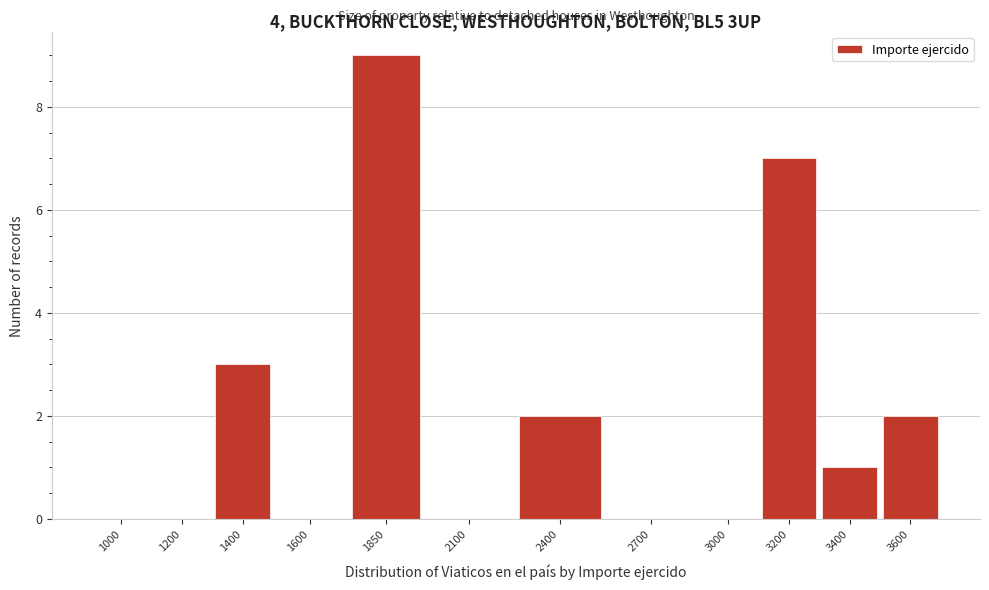

Reading left to right, extract all data points from this chart.

1000=0	1200=0	1400=3	1600=0	1850=9	2100=0	2400=2	2700=0	3000=0	3200=7	3400=1	3600=2